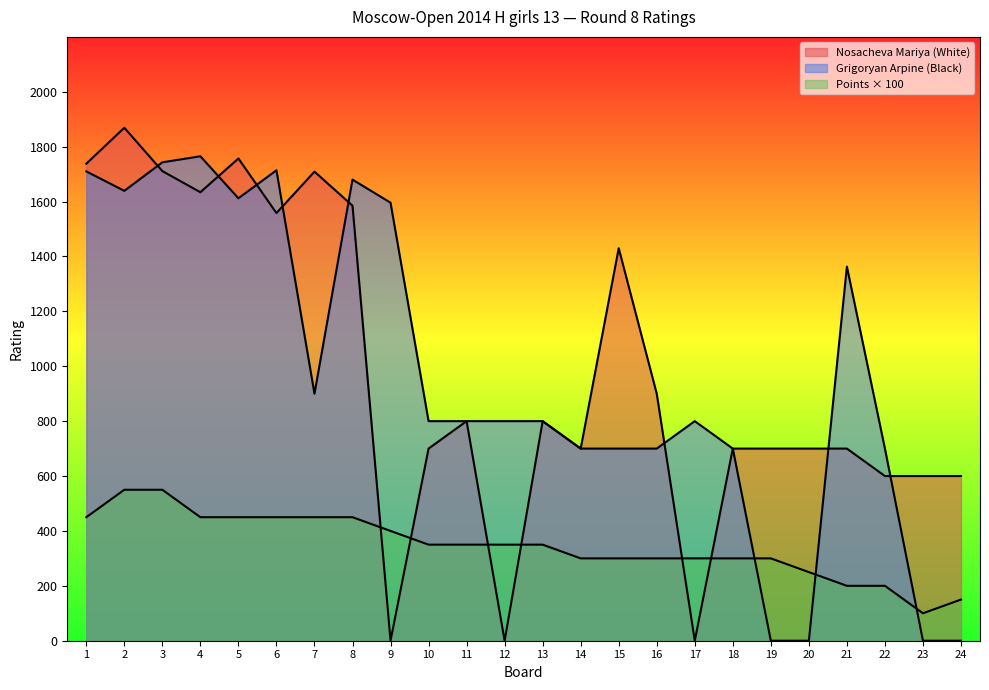

Which series has the largest total across all categories?

Nosacheva Mariya